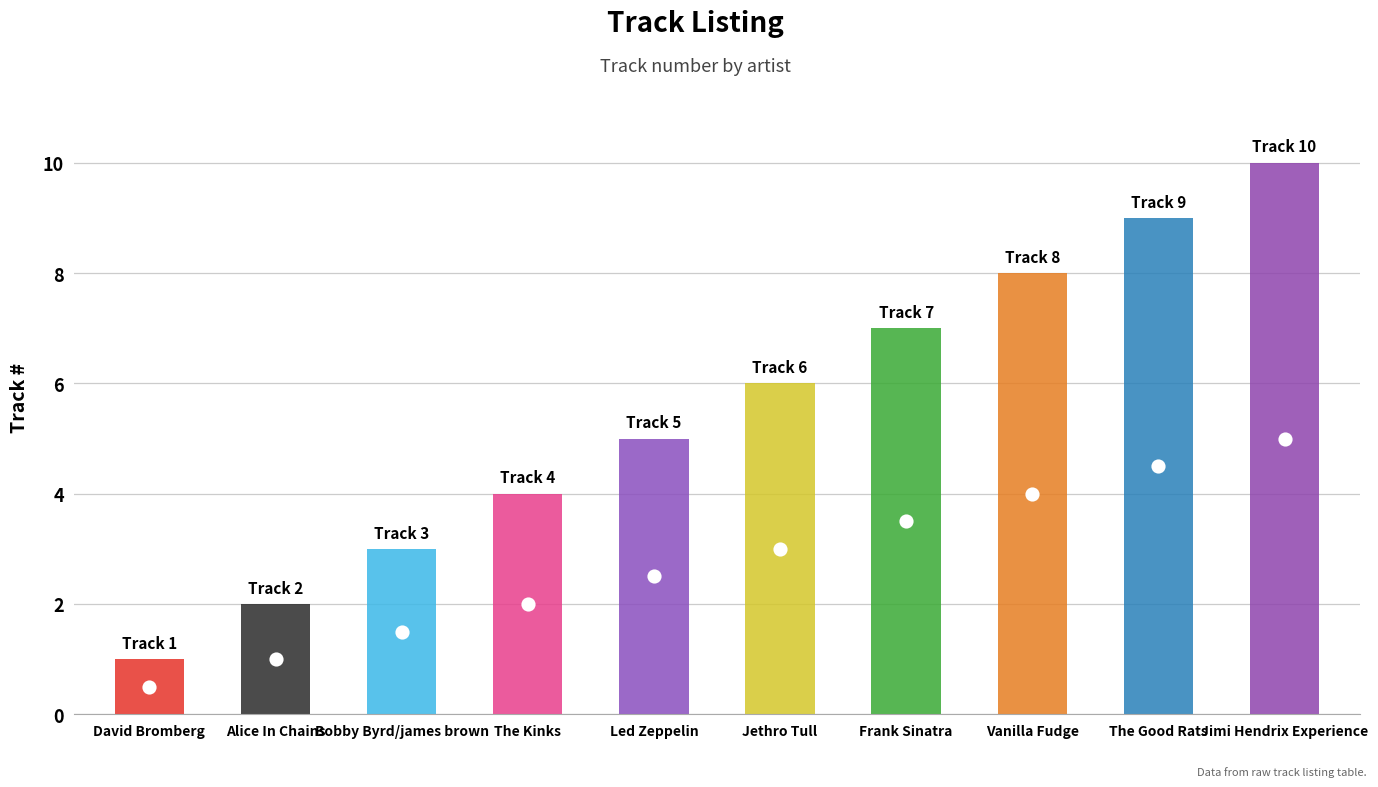

What is the change in value from Alice In Chains to Frank Sinatra?

+5